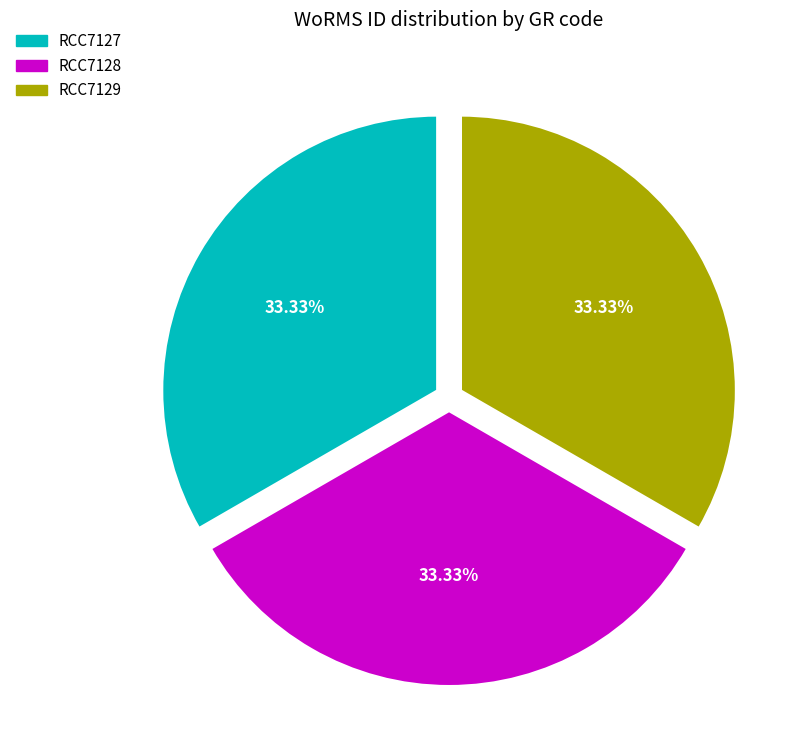

Does any single category account for the majority?

No